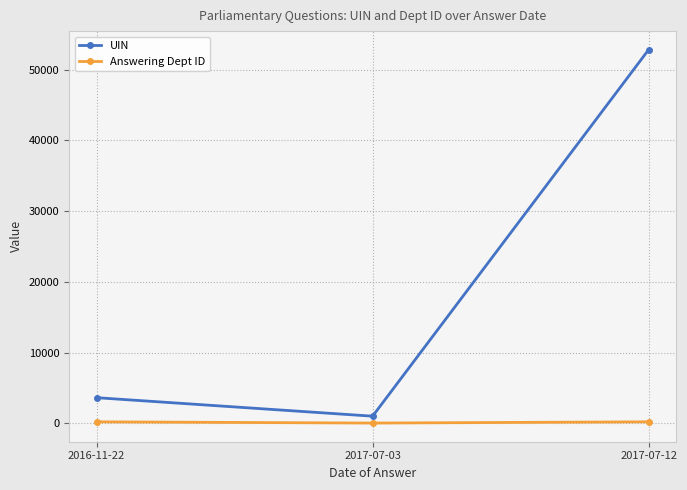

How many Answering Dept ID values are between 28 and 202?

3